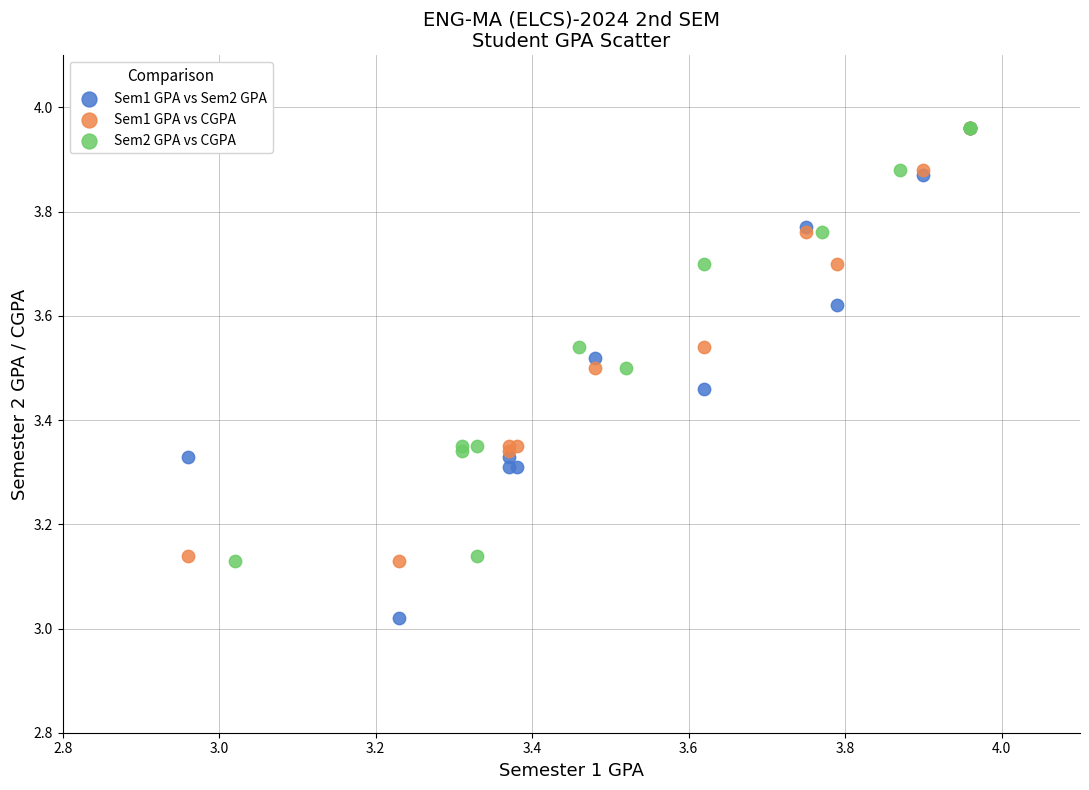

Which series has the largest Y range (max minus min)?

Sem1 GPA vs Sem2 GPA